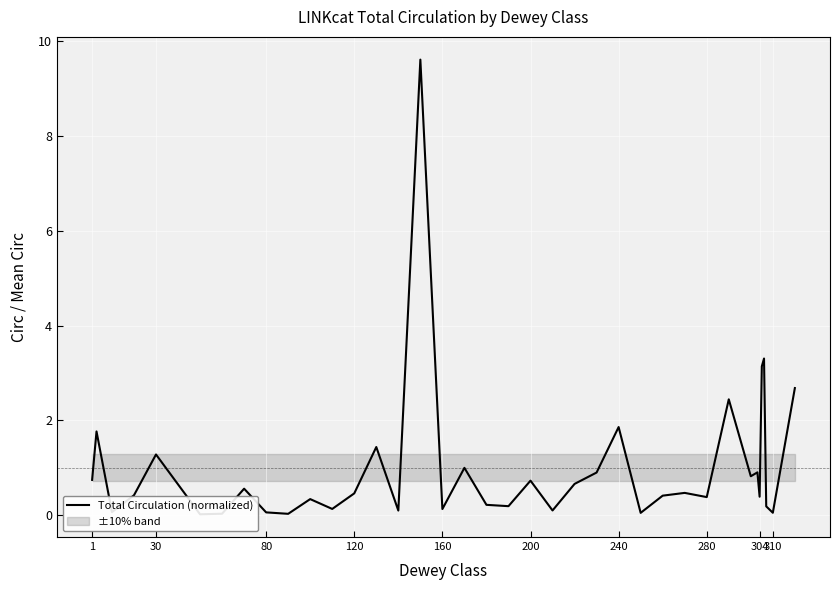

Count the number of data series in this chart.

1